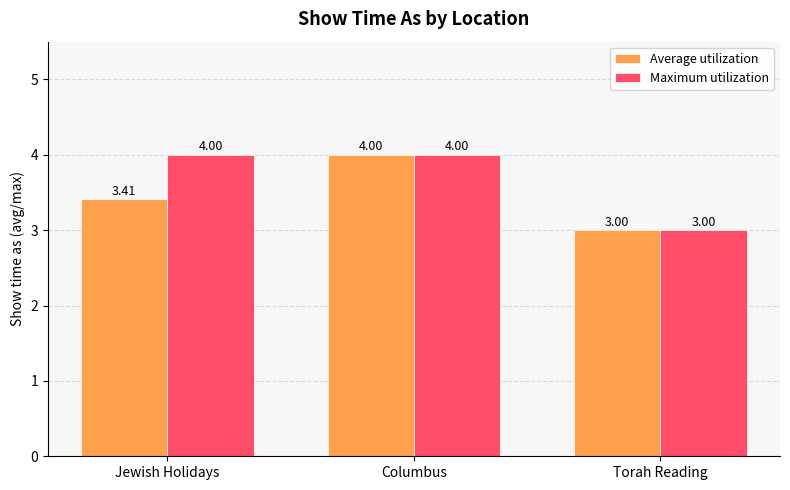

Reading left to right, extract all data points from this chart.

Average utilization: 3.4	4.0	3.0
Maximum utilization: 4.0	4.0	3.0